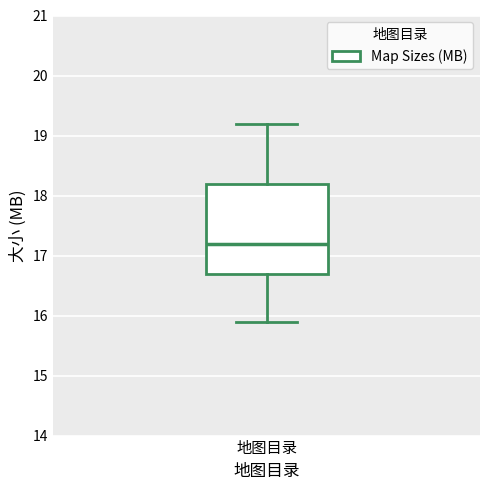

Read this box plot against the y-axis: the position of the median line, the range covered by the box, and the ends of both whiskers. The values are not printed on the chart, so give them approximately, as read against the axis.

median 17.2, box 16.7 to 18.2, whiskers 15.9 to 19.2